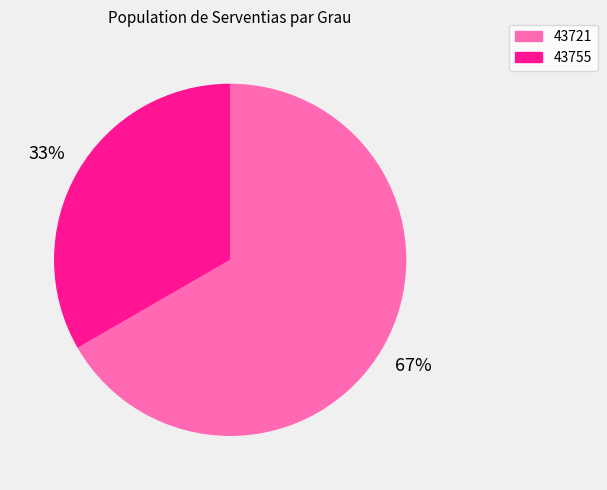

True or false: 43721 accounts for 67% of the total.

True